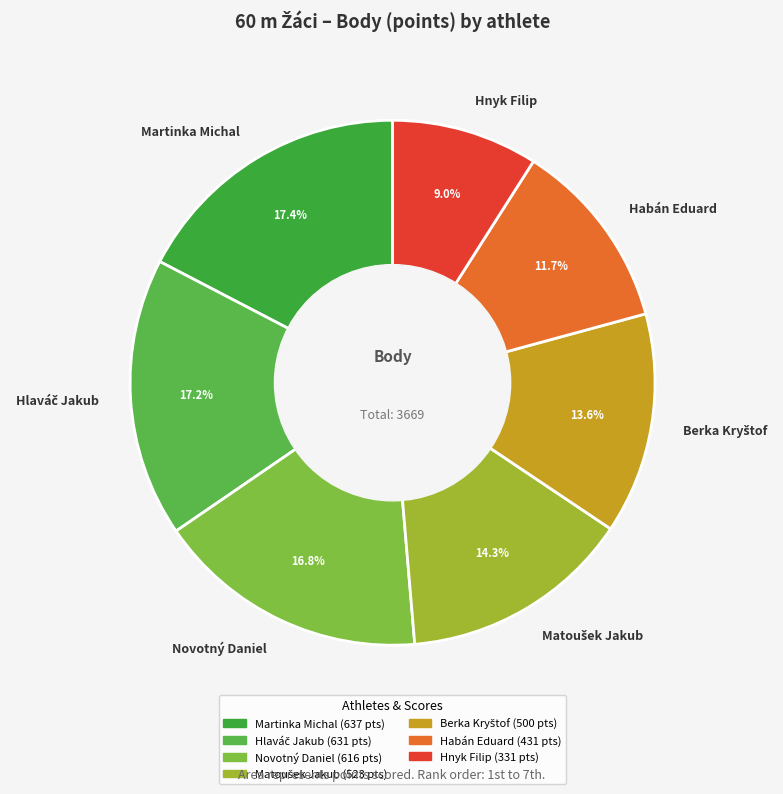

What percentage do Novotný Daniel and Hnyk Filip together represent?

25.8%